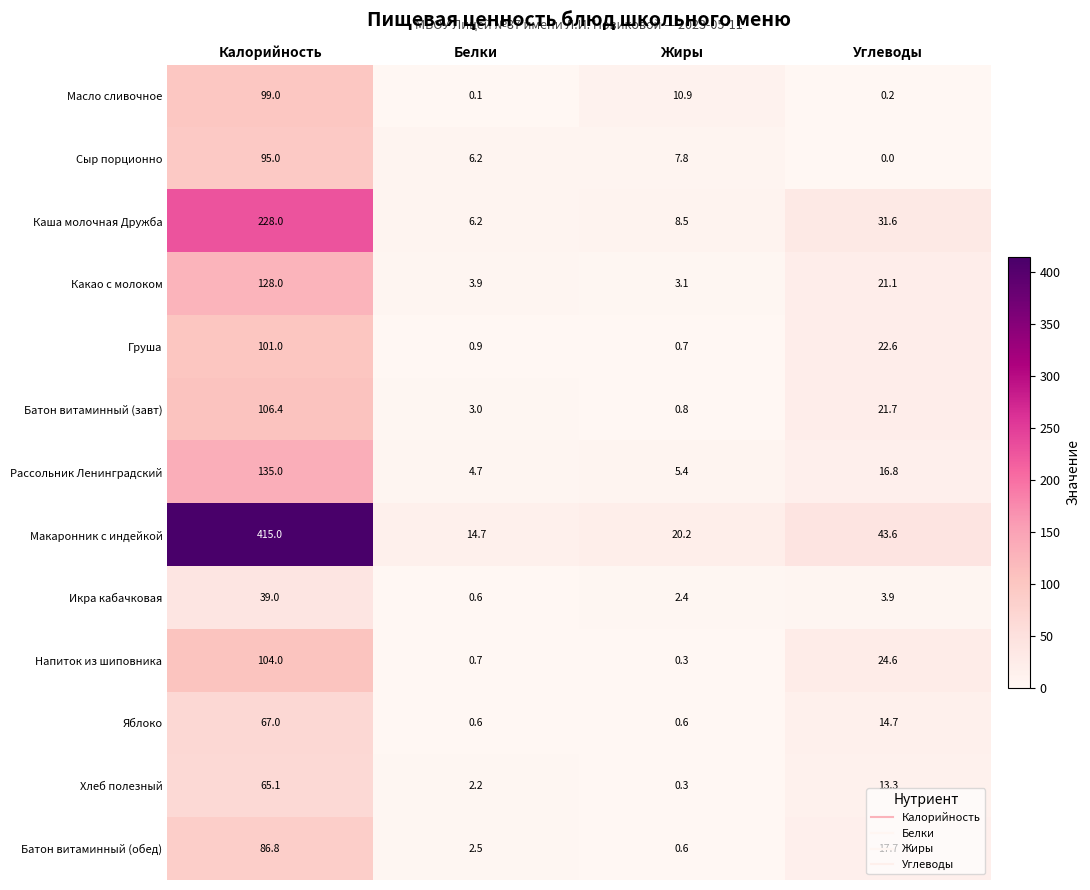

What value does the Какао с молоком series have at Белки?

3.9